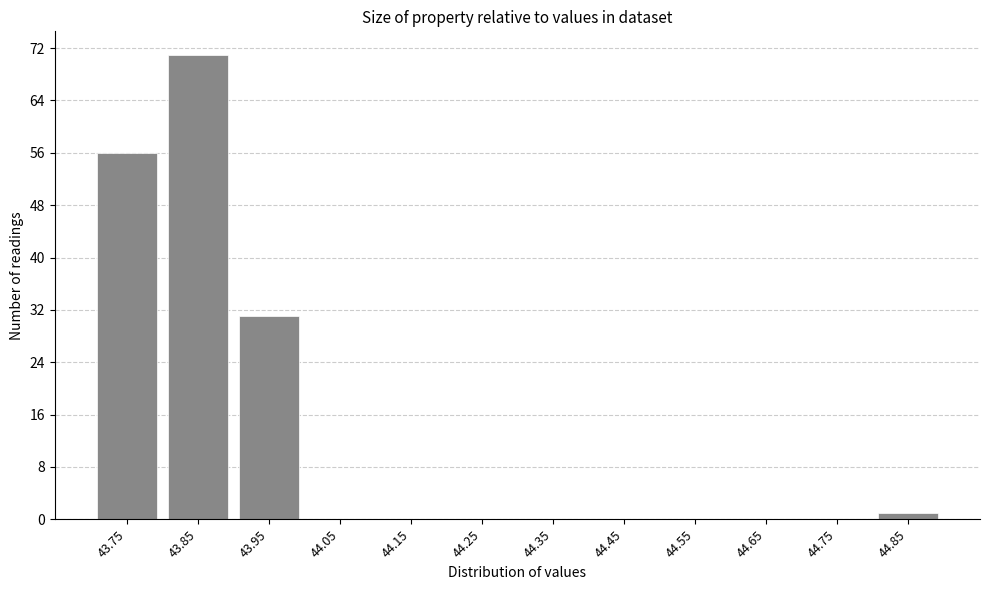

Reading left to right, list all the values displayed in this chart.

43.75=56	43.85=71	43.95=31	44.05=0	44.15=0	44.25=0	44.35=0	44.45=0	44.55=0	44.65=0	44.75=0	44.85=1